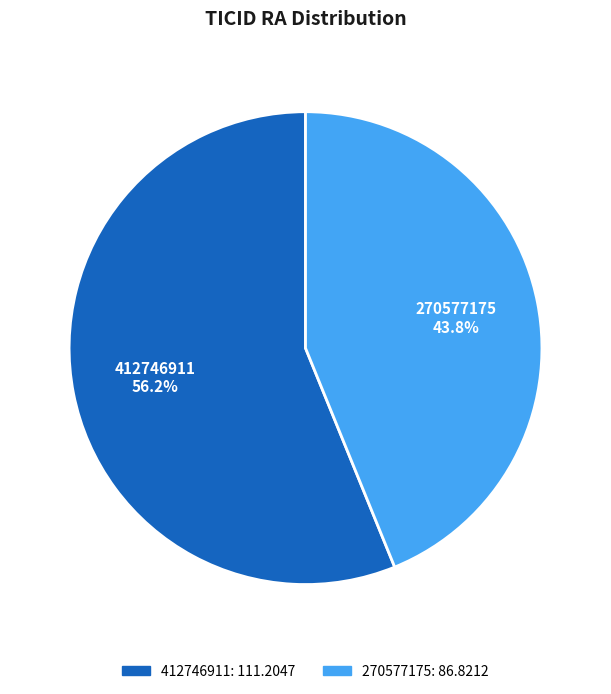

Is it true that 412746911 is 56% of the pie?

True